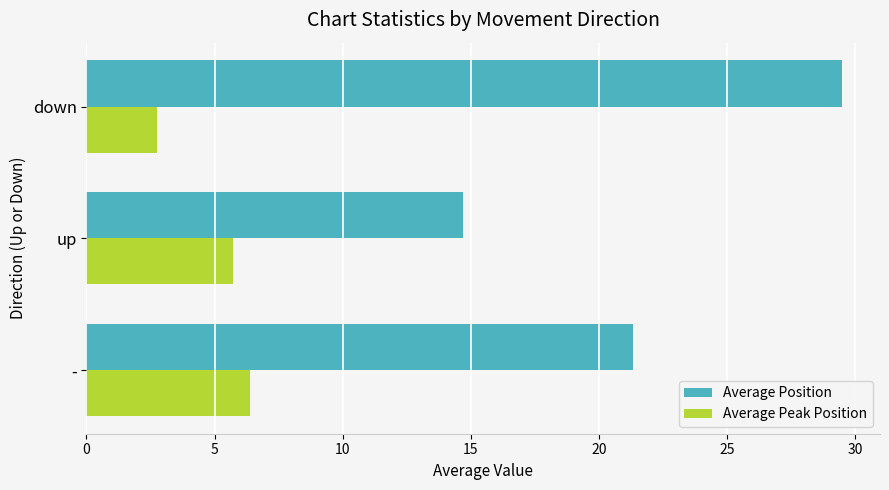

What are all the series names shown in the legend?

Average Position, Average Peak Position